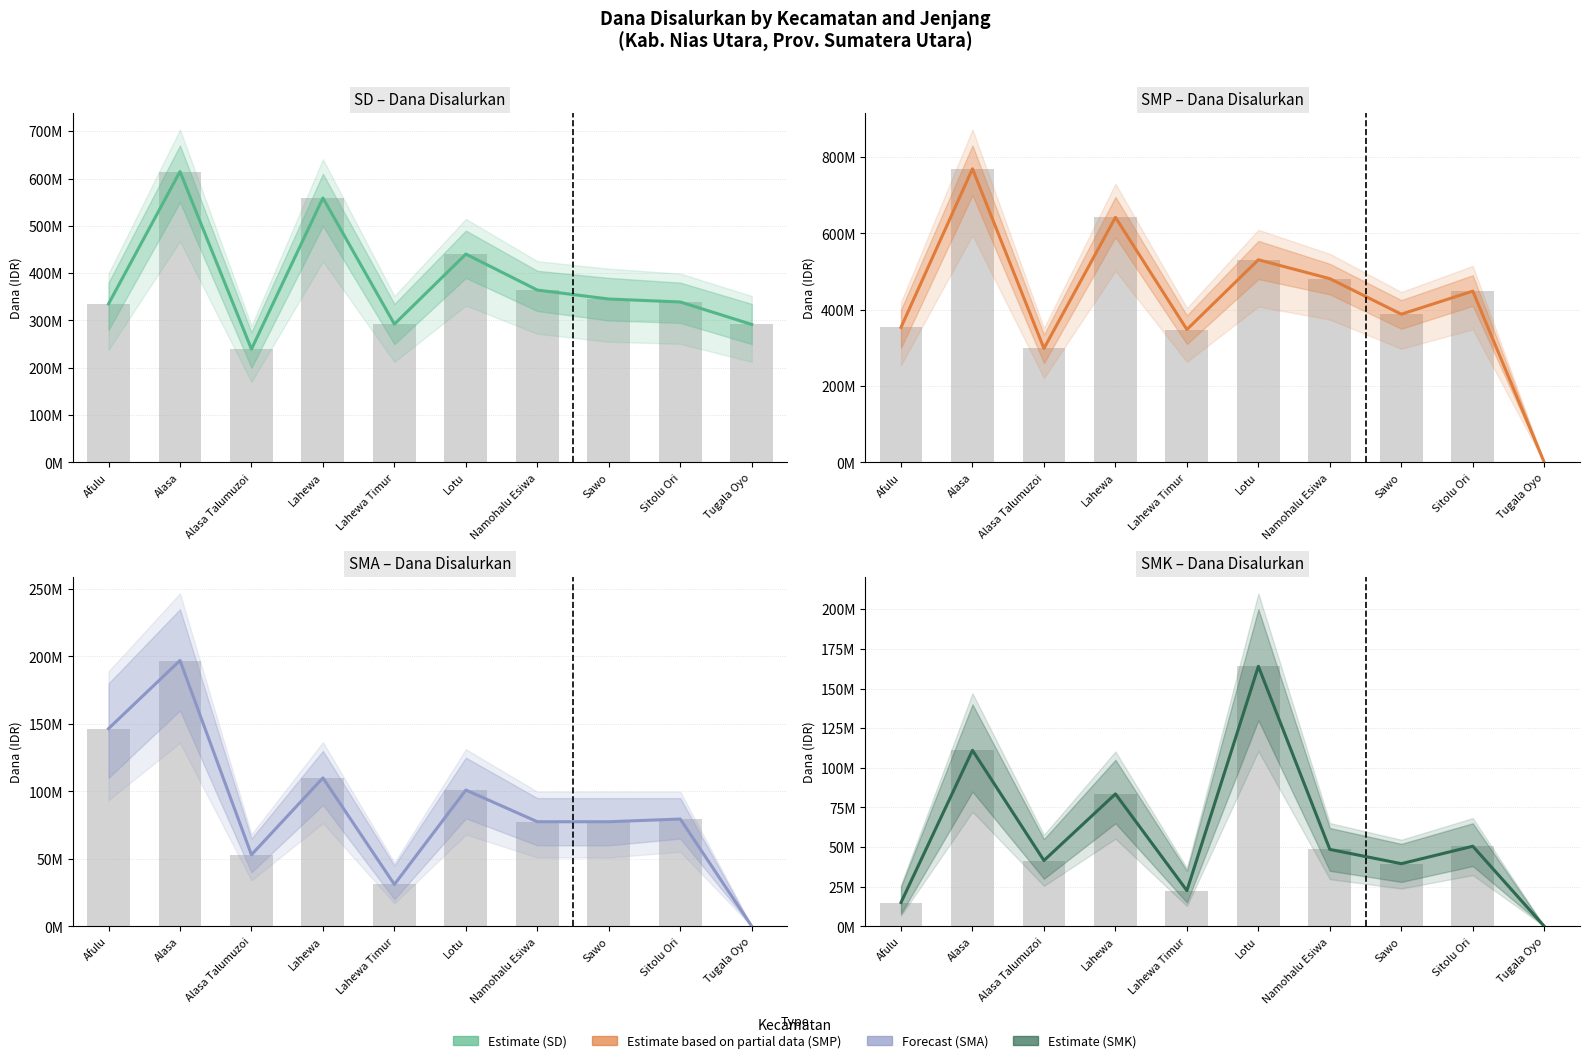

How many distinct data groups are displayed?

4